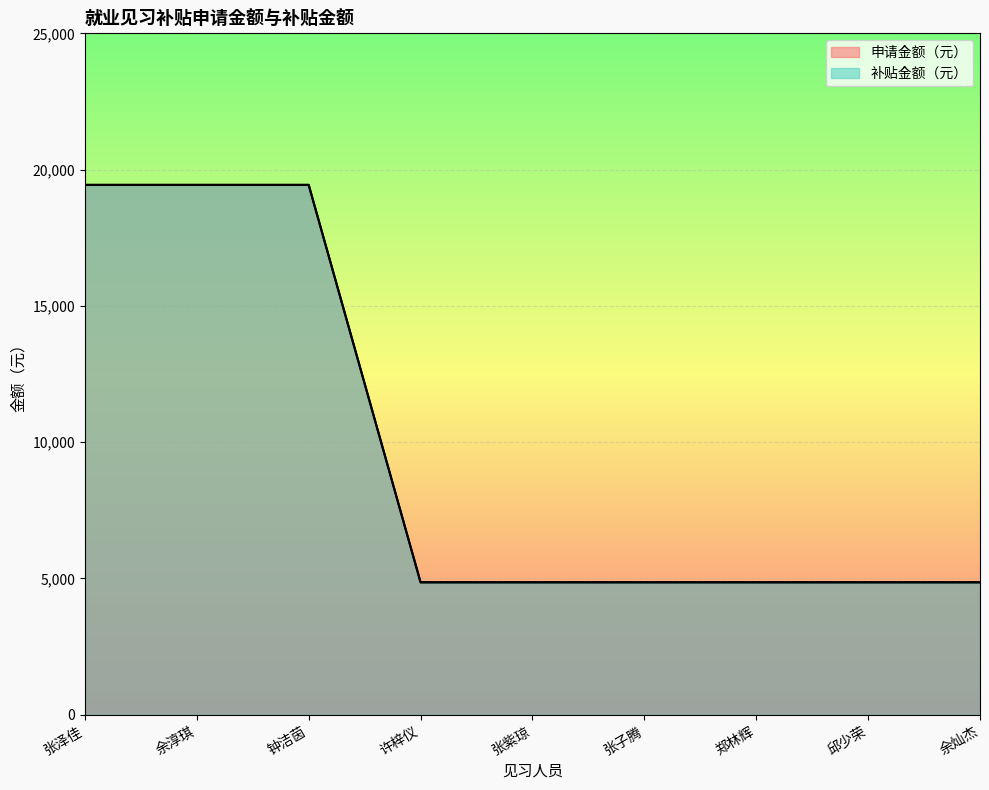

What is the label of the 1st point from the right?

余灿杰